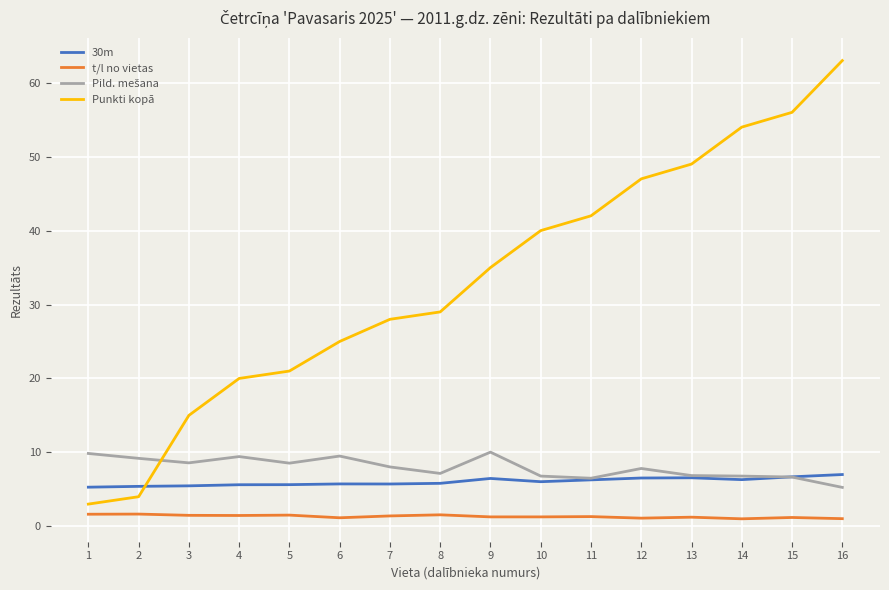

Which series has the widest spread of values?

Punkti kopā